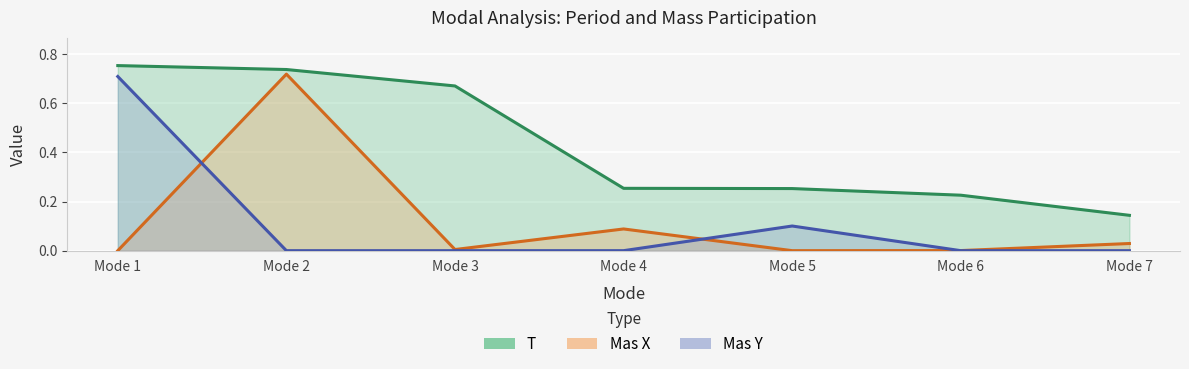

True or false: T has a value of 0.2 at Mode 6.

True